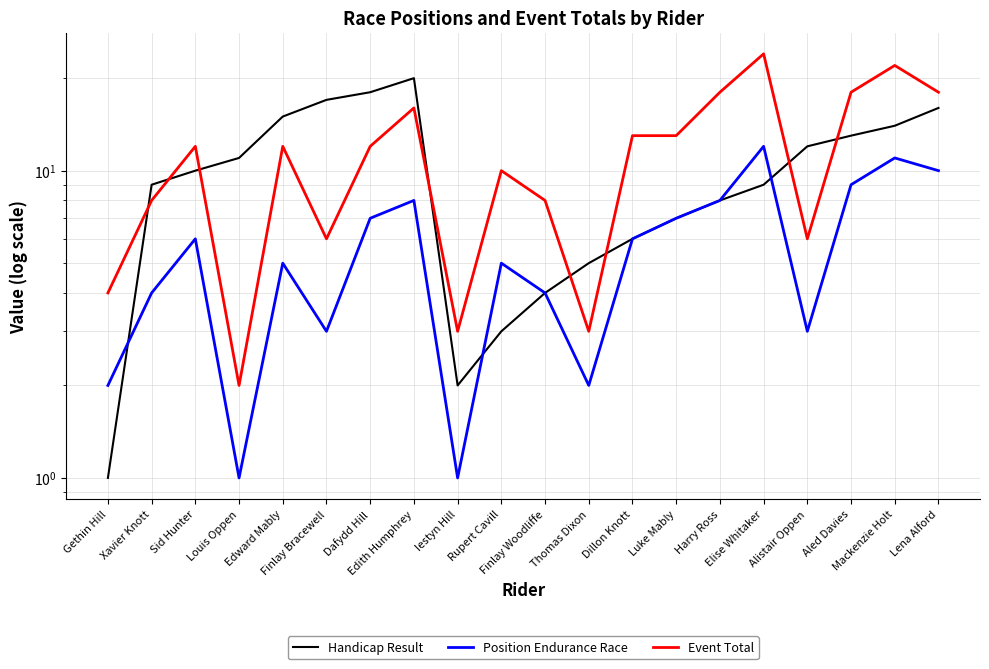

Is it true that Handicap Result equals 12 at Alistair Oppen?

True